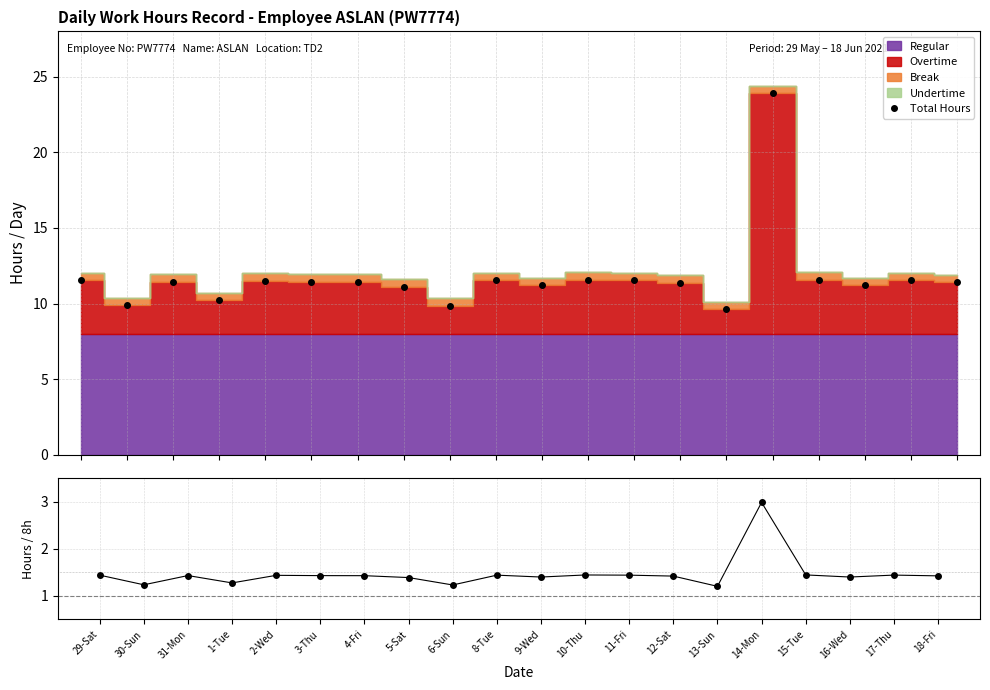

At which label does Total Hours reach its peak?

14-Mon